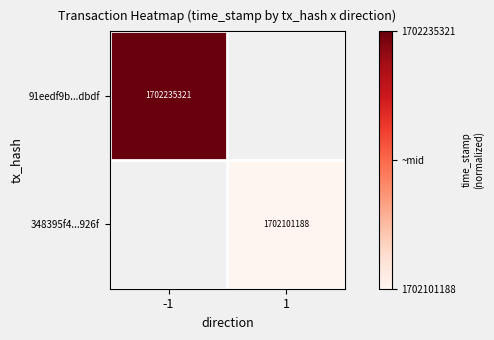

The 91eedf9b...dbdf series shows 2990699721 at -1. True or false?

False